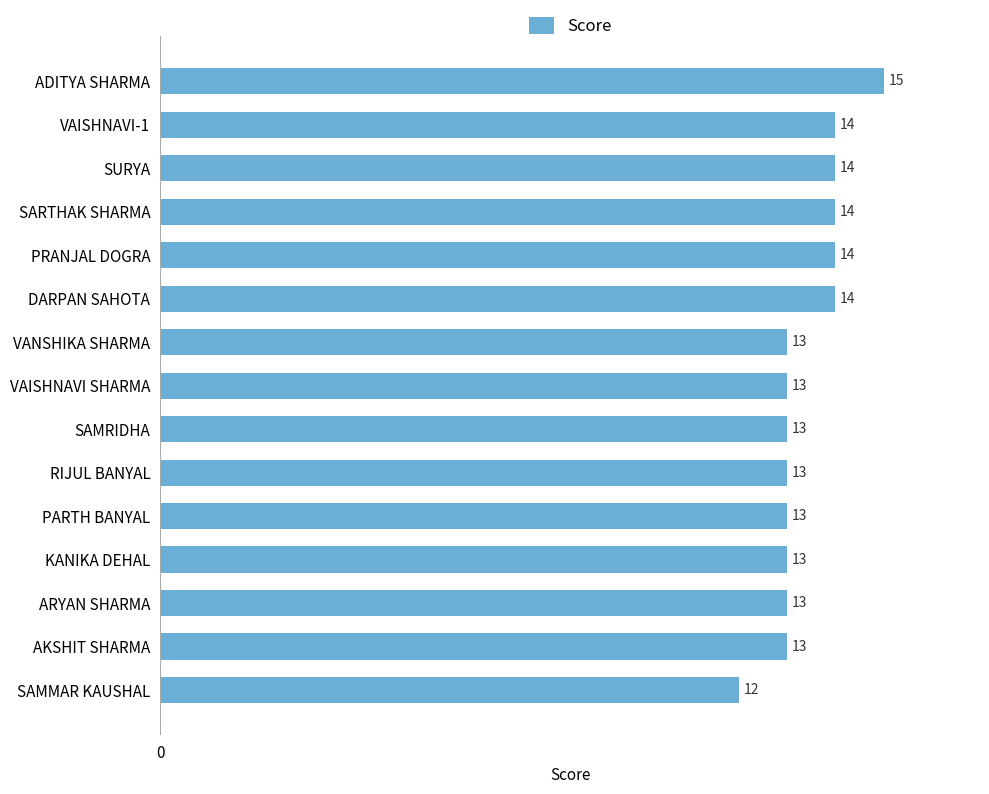

Reading bottom to top, transcribe all the data shown in this chart.

SAMMAR KAUSHAL=12	AKSHIT SHARMA=13	ARYAN SHARMA=13	KANIKA DEHAL=13	PARTH BANYAL=13	RIJUL BANYAL=13	SAMRIDHA=13	VAISHNAVI SHARMA=13	VANSHIKA SHARMA=13	DARPAN SAHOTA=14	PRANJAL DOGRA=14	SARTHAK SHARMA=14	SURYA=14	VAISHNAVI-1=14	ADITYA SHARMA=15